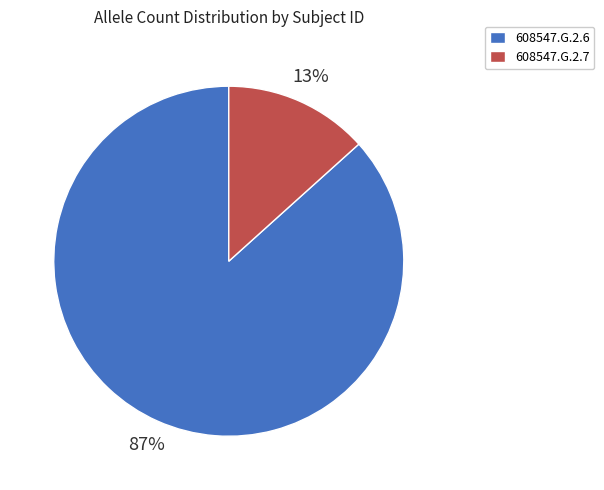

Which slice is the smallest?

608547.G.2.7